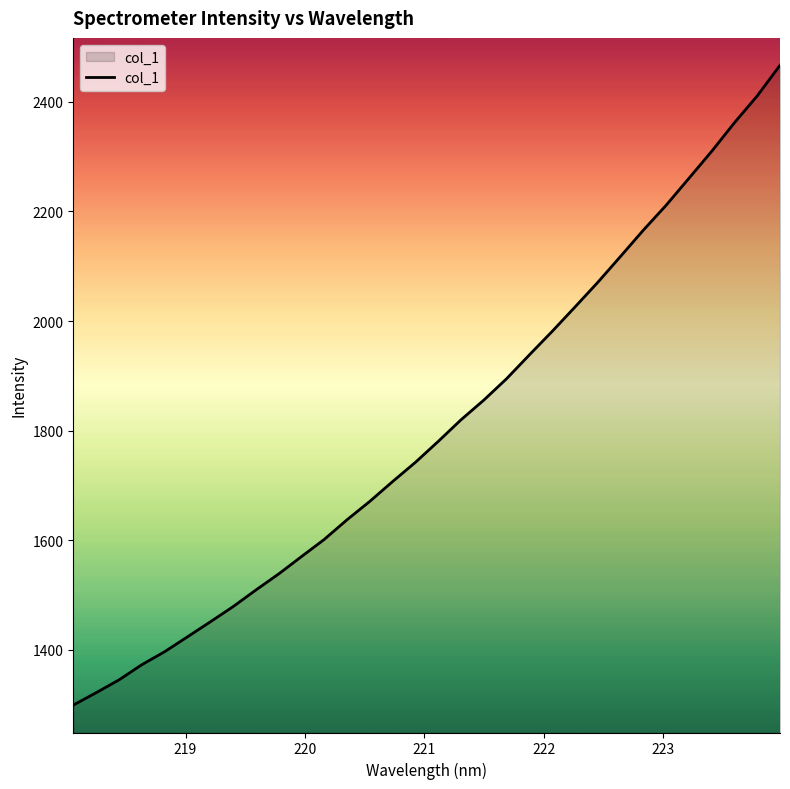

What is the maximum value shown in the chart?

2466.8